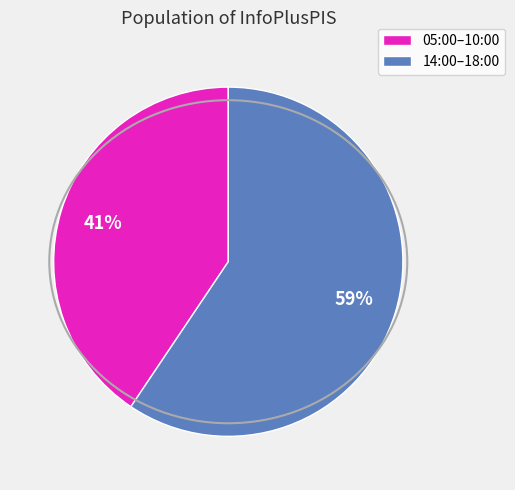

Combined, do 14:00–18:00 and 05:00–10:00 account for over 50%?

Yes